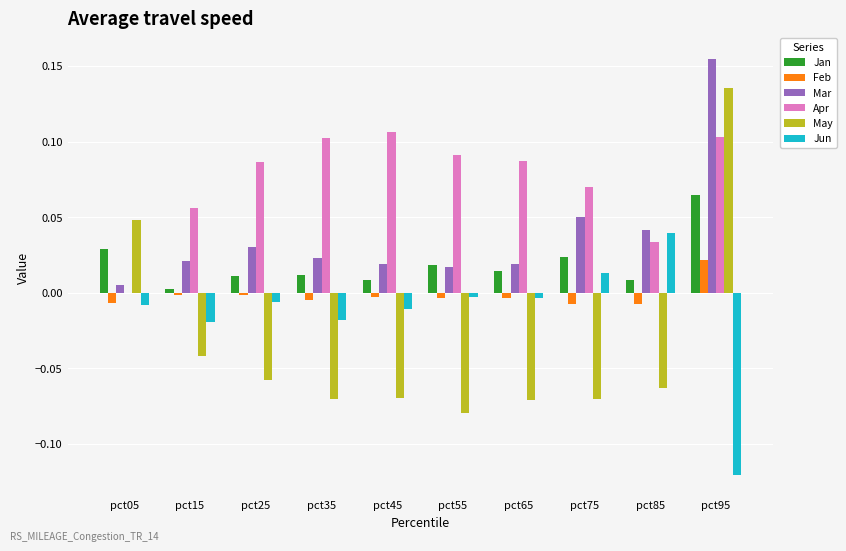

How many groups of bars are there?

10